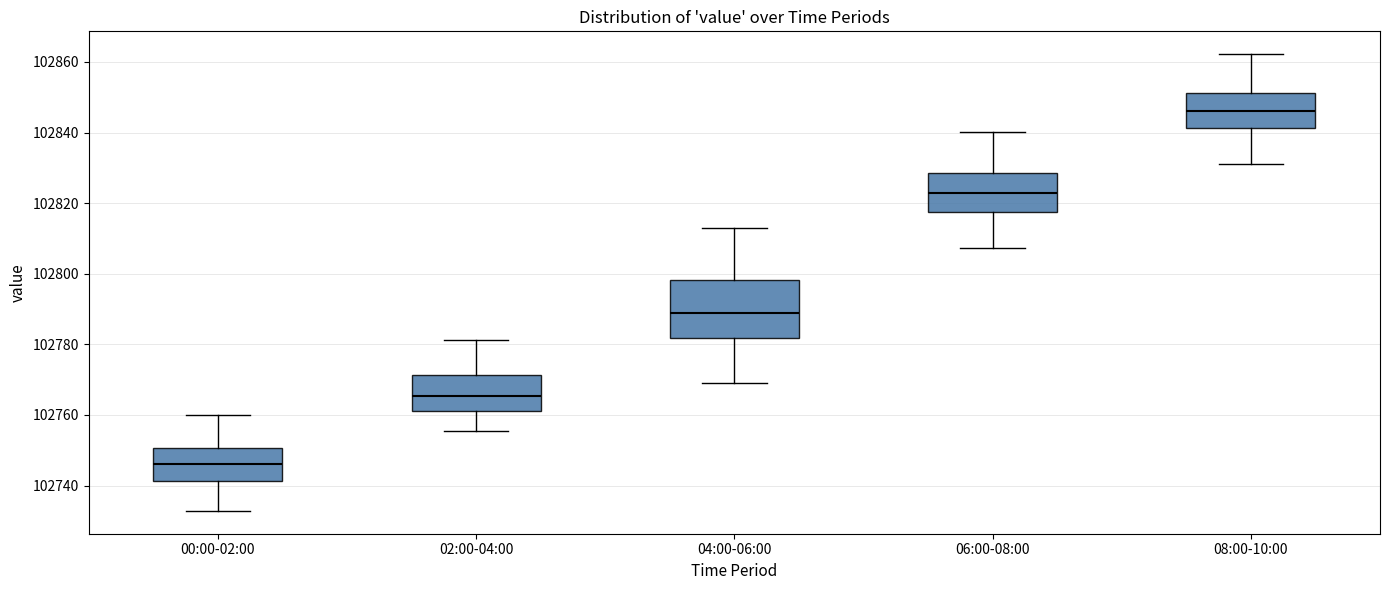

Which box has the highest median line?

08:00-10:00